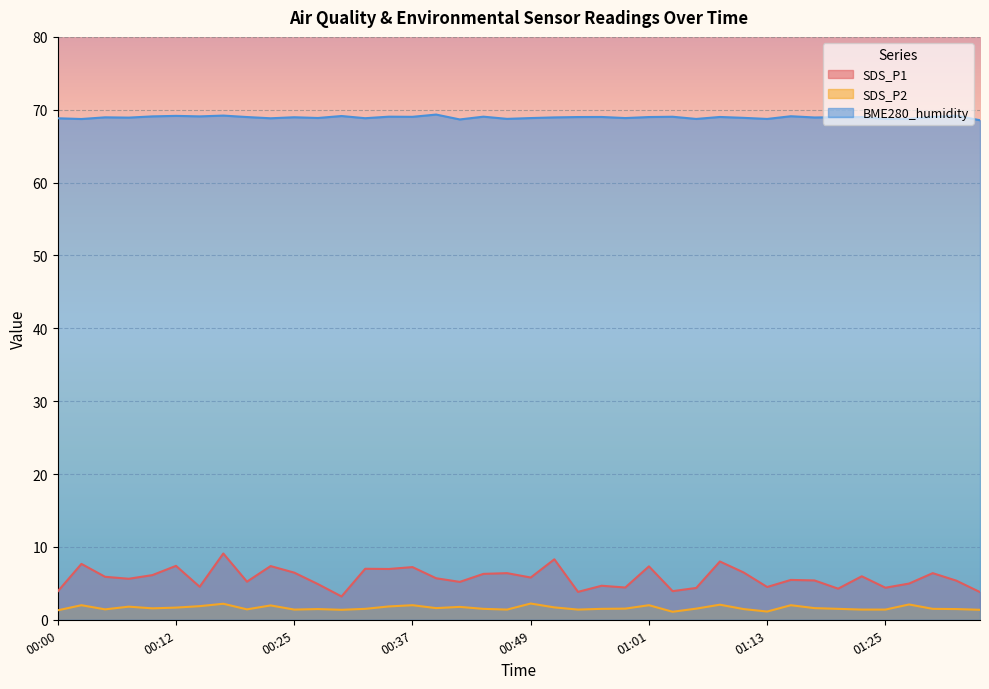

True or false: SDS_P2 and BME280_humidity cross at least once.

False